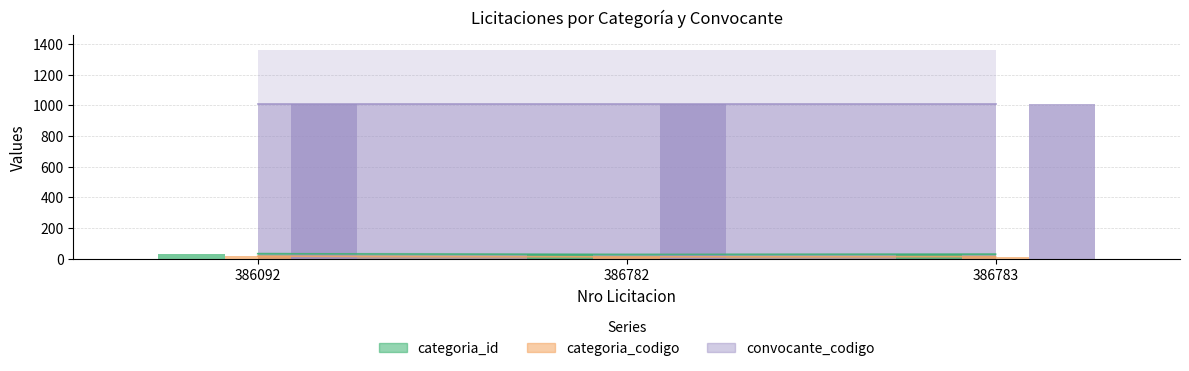

The categoria_id series shows 46 at 386783. True or false?

False